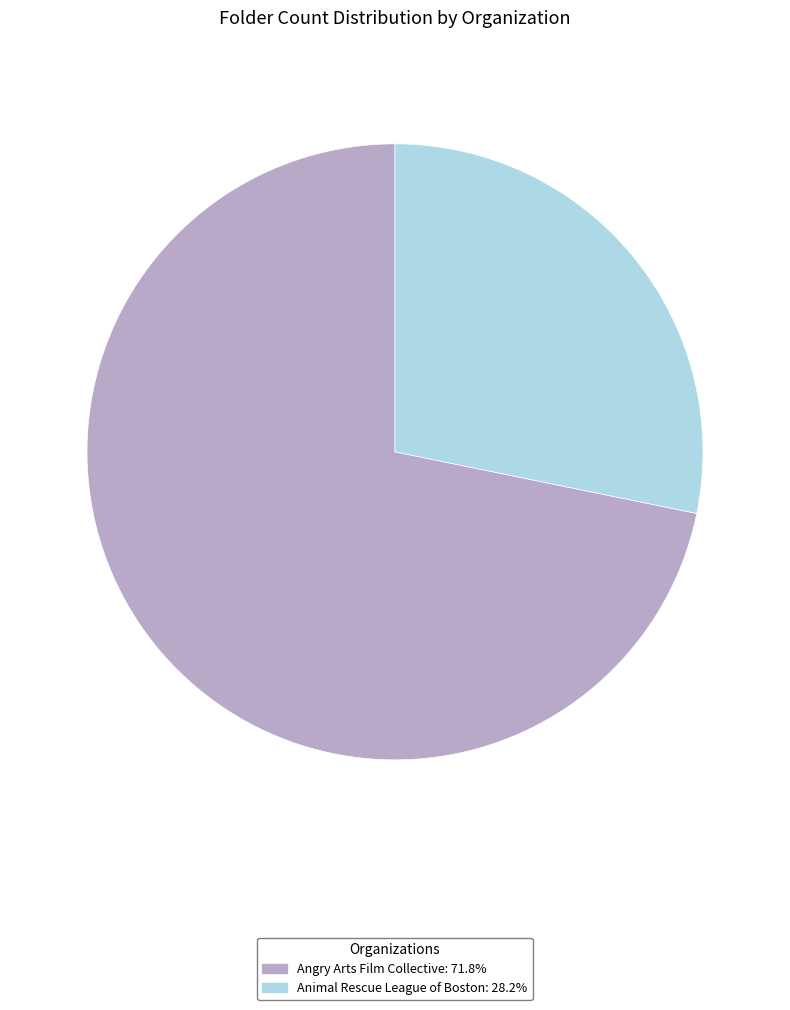

How many segments does this pie chart have?

2